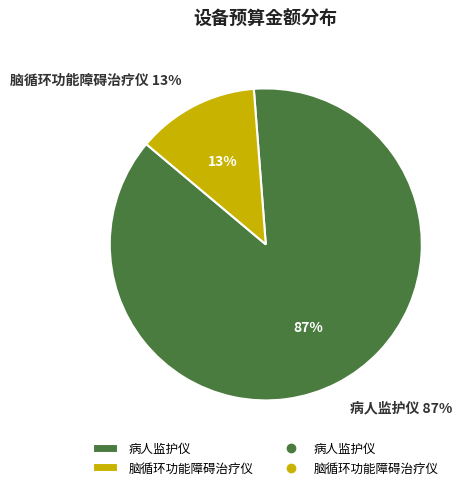

True or false: 脑循环功能障碍治疗仪 accounts for 25% of the total.

False